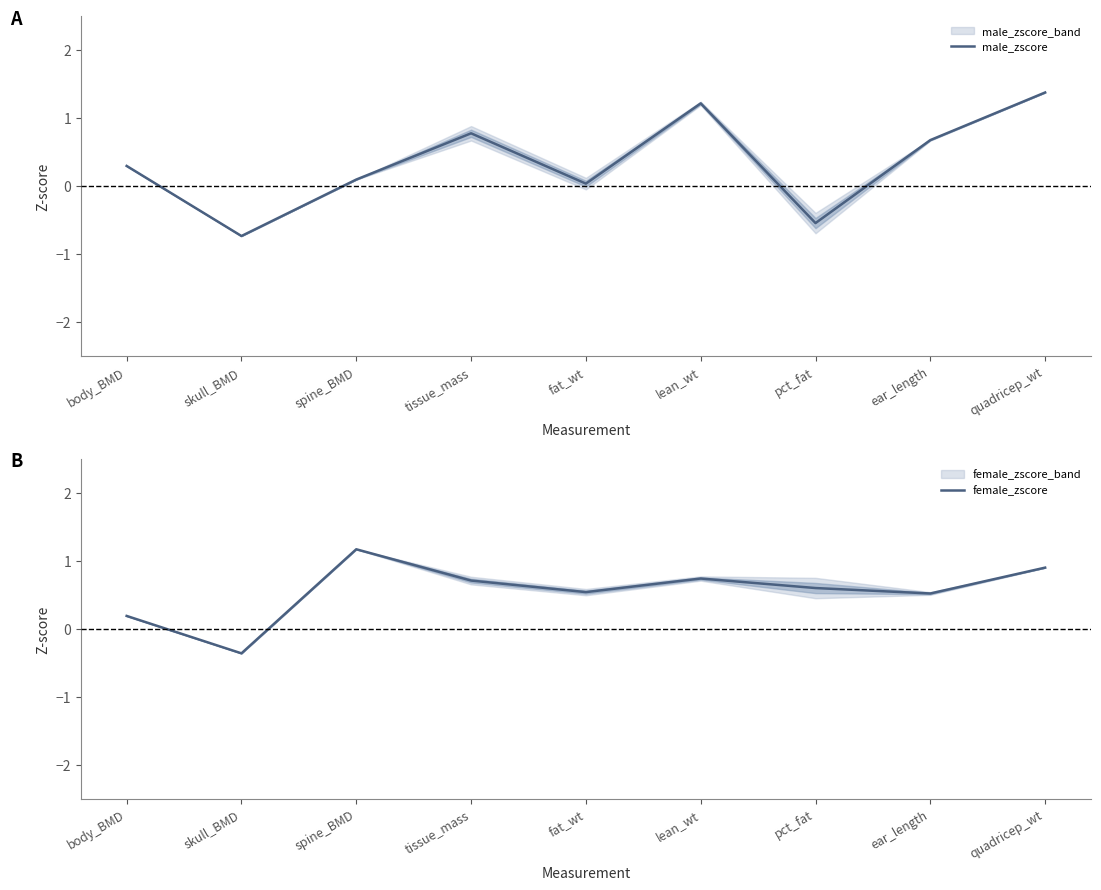

How many values in the female_zscore series exceed 0?

8